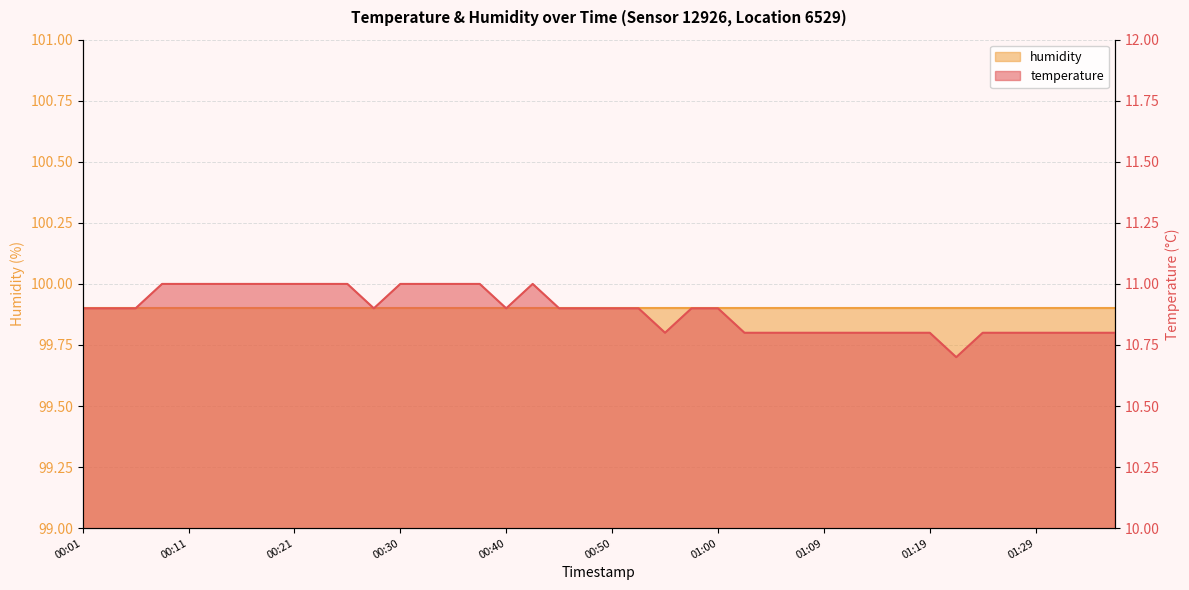

What is the difference between the second highest and second lowest values?

0.2